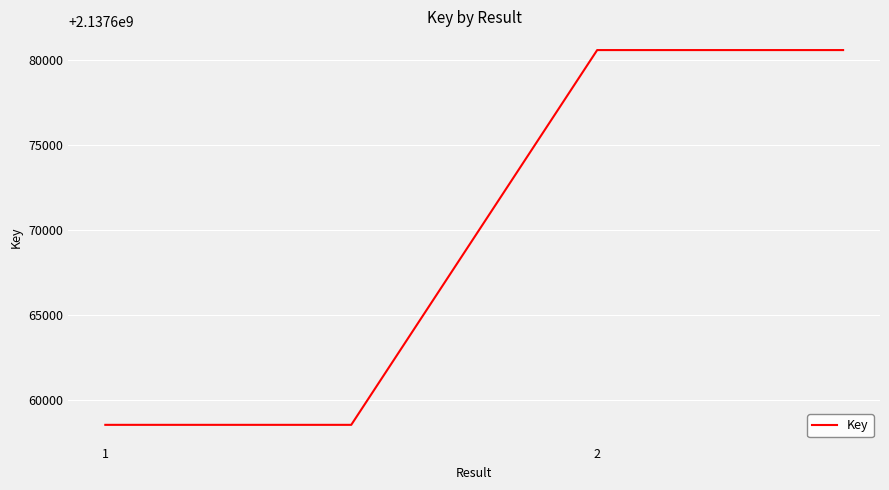

What is the sum of all values?

8550678284